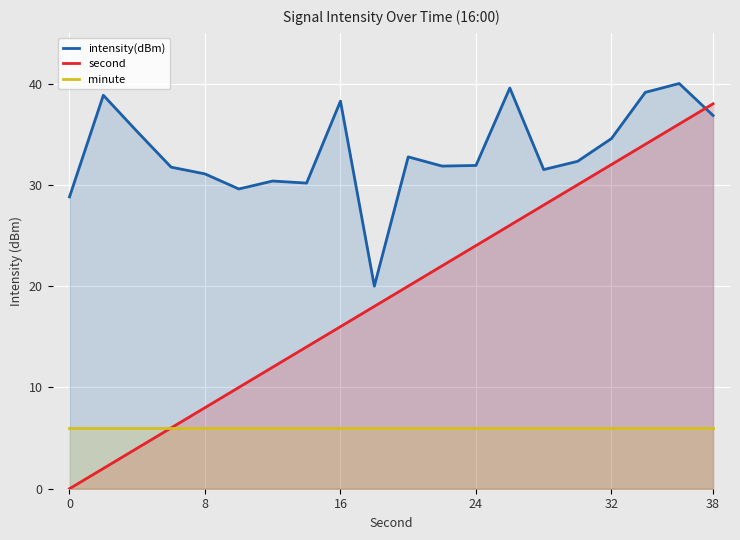

Rank the series by their maximum value, from lowest to highest.

minute, second, intensity(dBm)